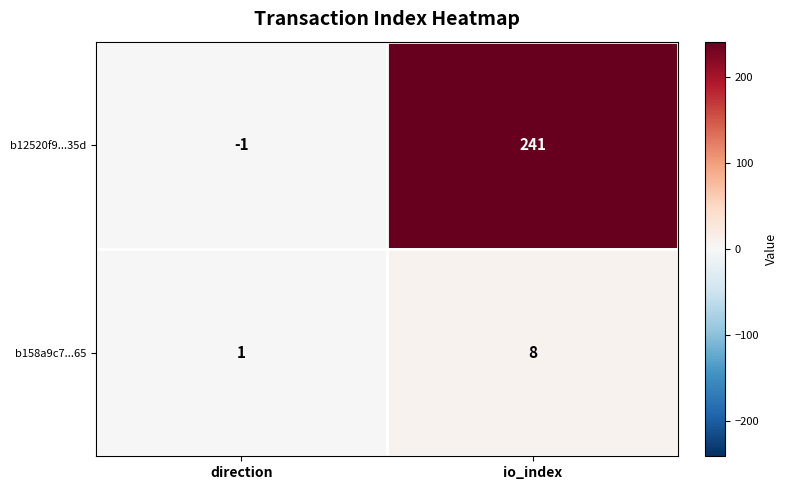

What is the sum of the b158a9c7...65 values at direction and io_index?

9